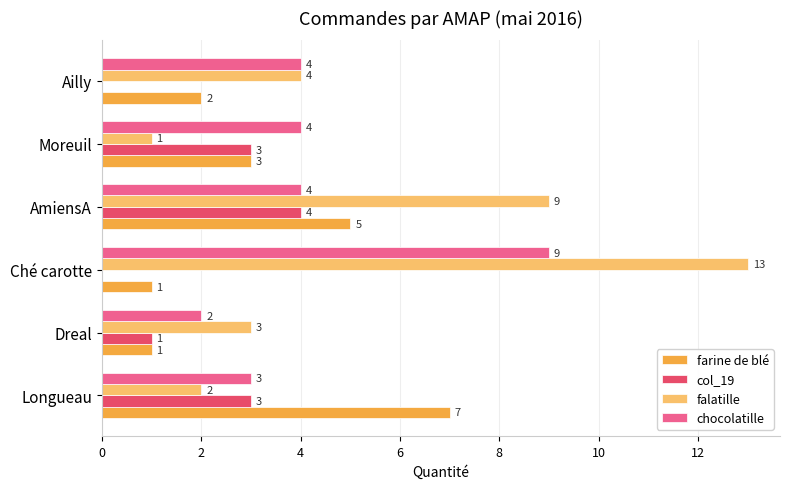

Count the number of data series in this chart.

4